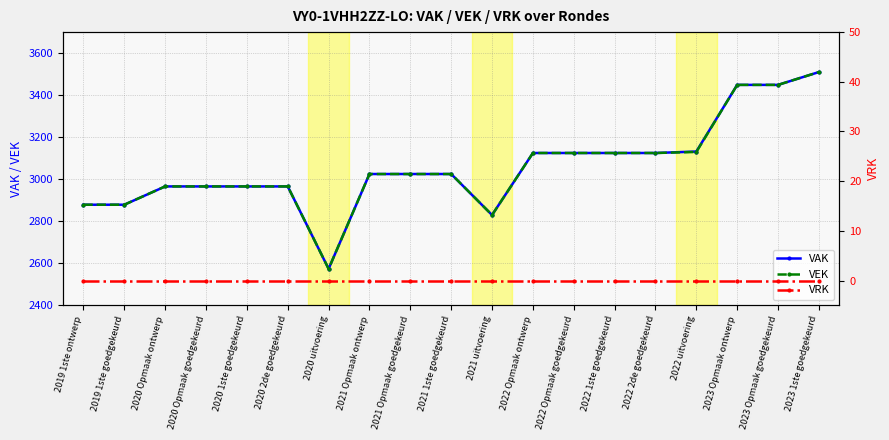

True or false: VRK and VAK cross at least once.

False